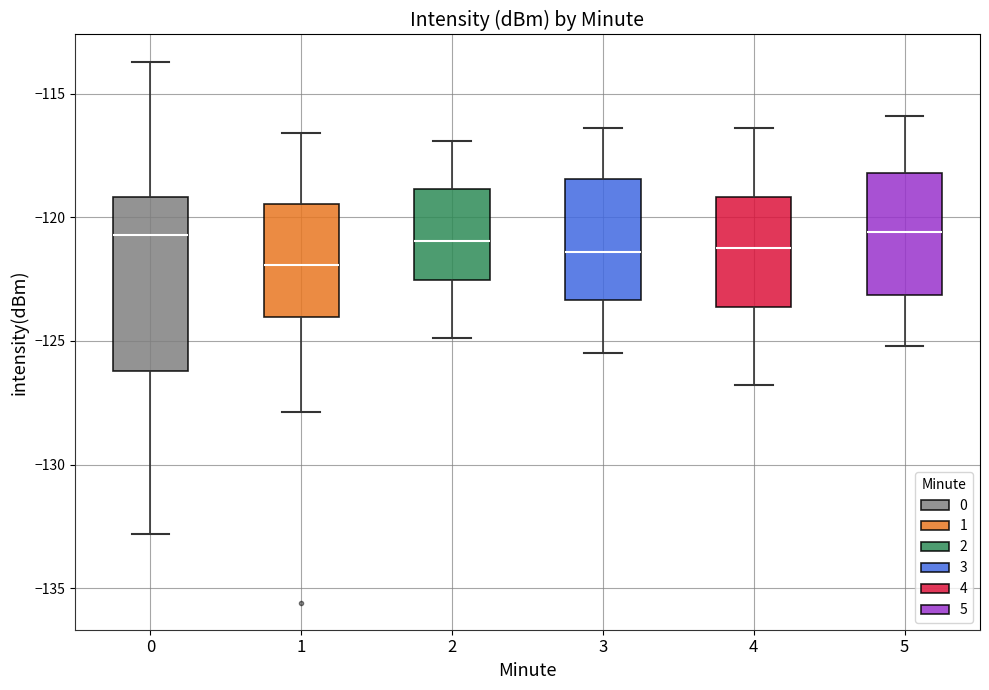

Comparing the boxes themselves (not the whiskers), which one is the tallest?

0